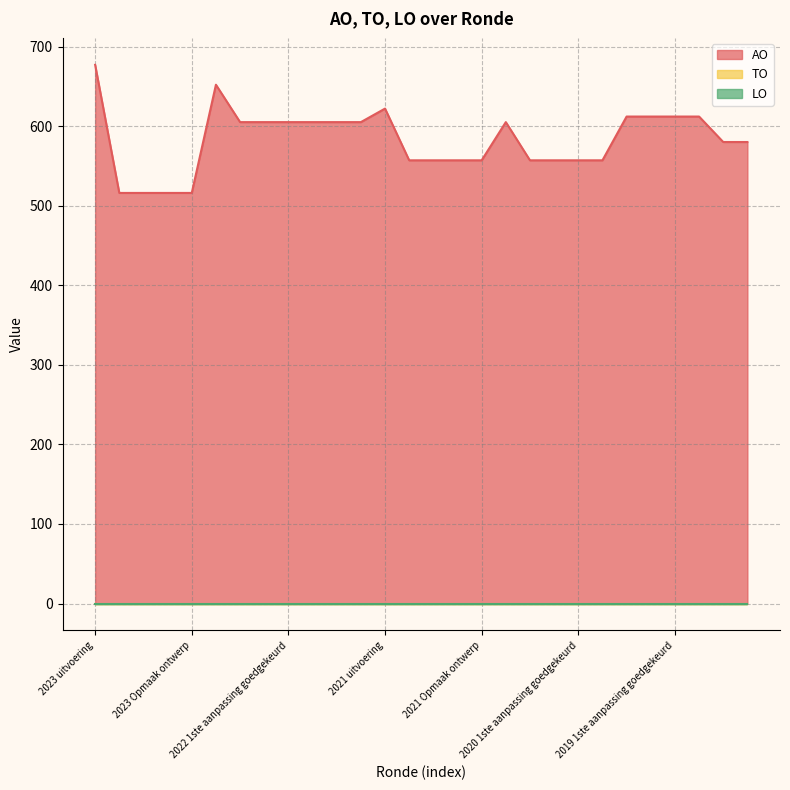

What is the label of the 14th point from the left?

2021 1ste aanpassing goedgekeurd